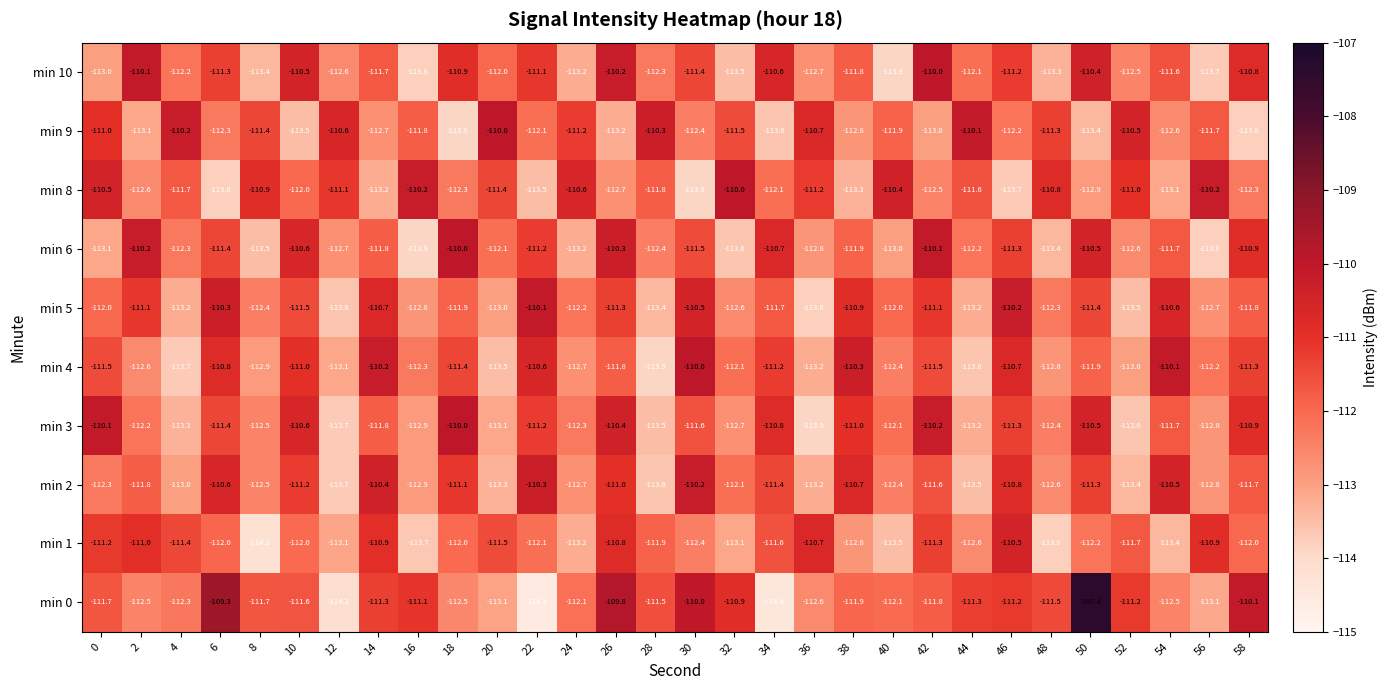

Which series has the largest range (max minus min)?

min 0